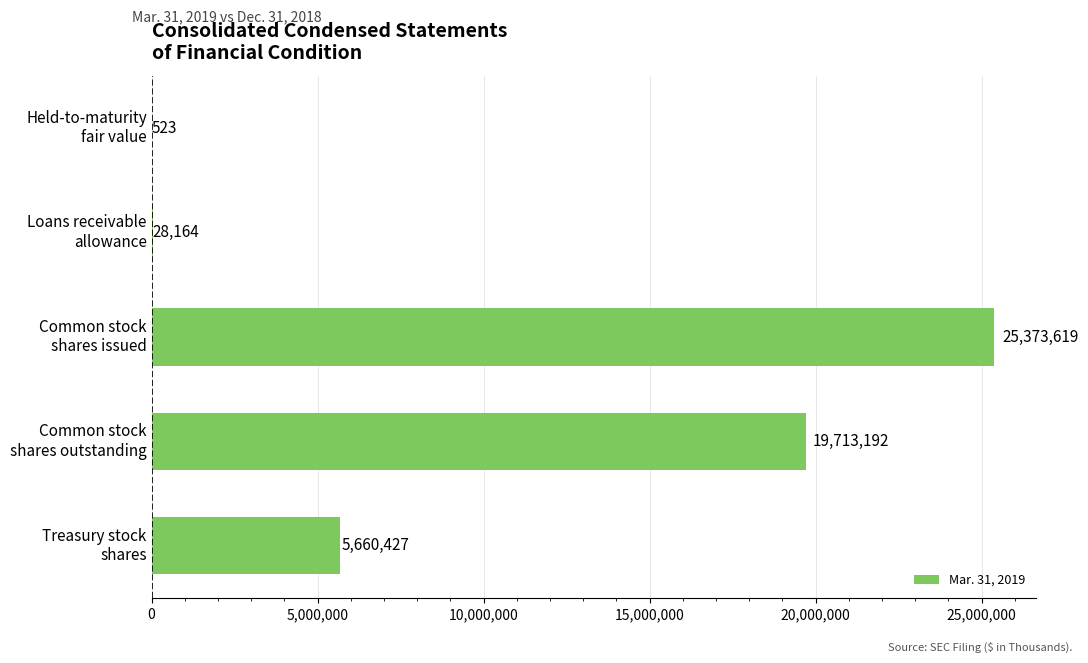

What is the greatest value displayed?

25373619